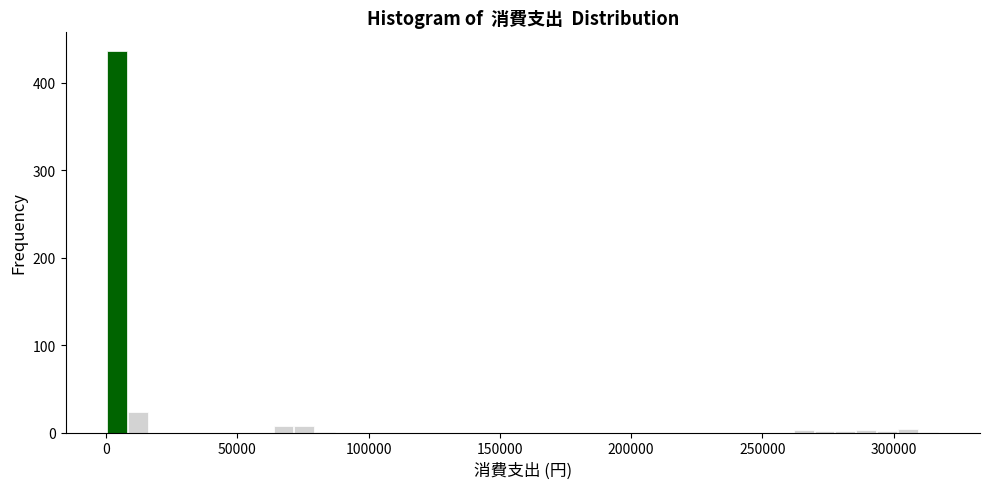

Read against the x-axis, roughly where is the centre of the tallest bar?

5000